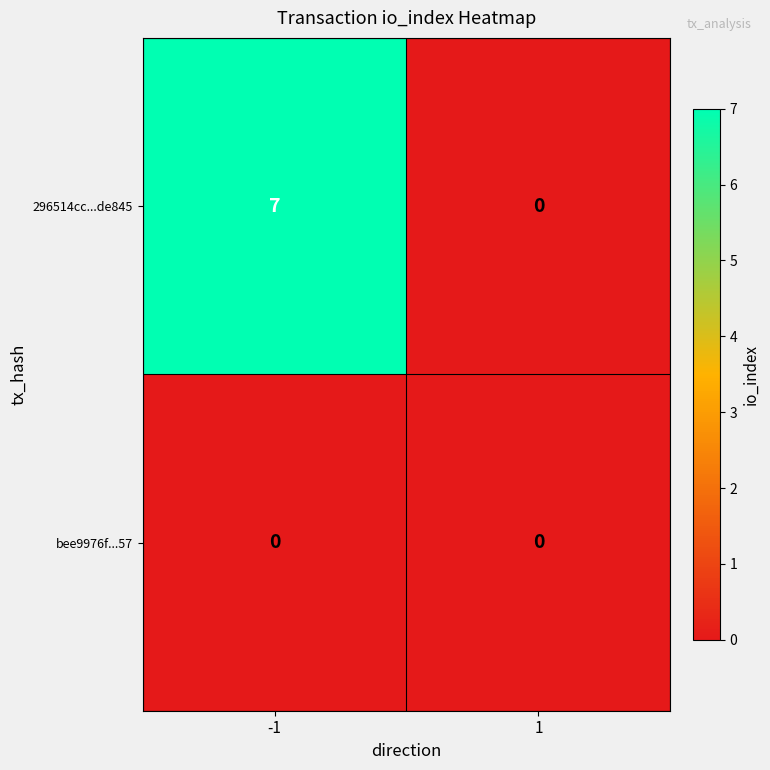

What is the difference between the highest and lowest values at -1?

7